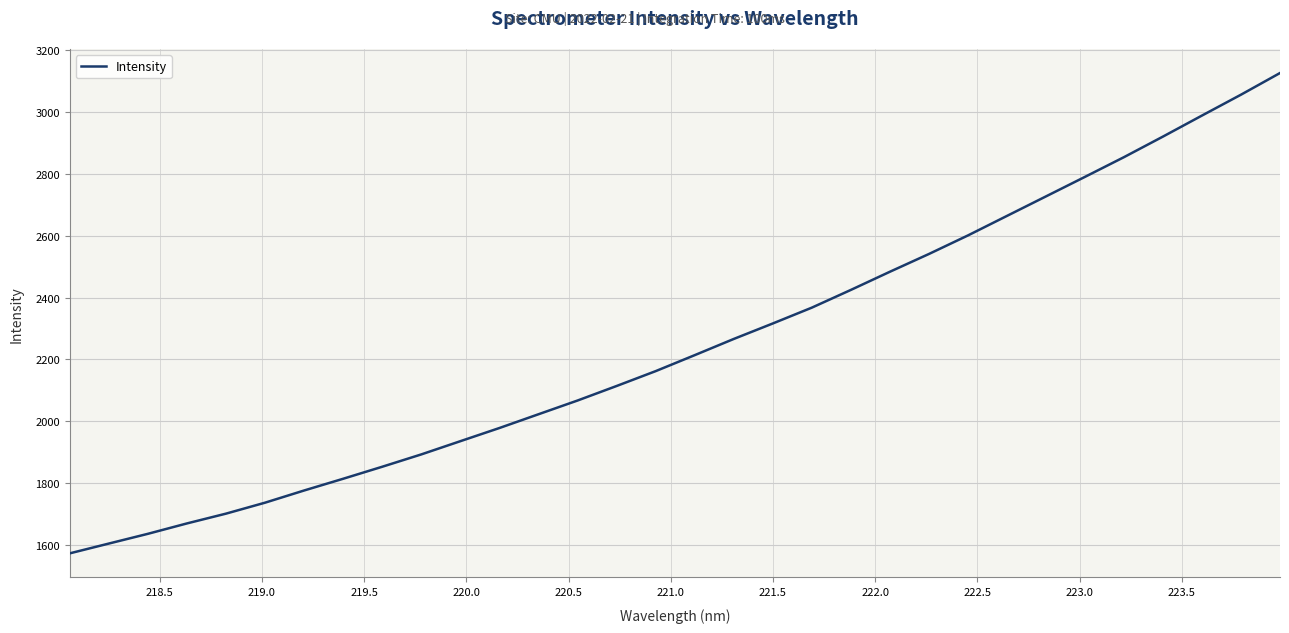

Count the number of categories in the chart.

32